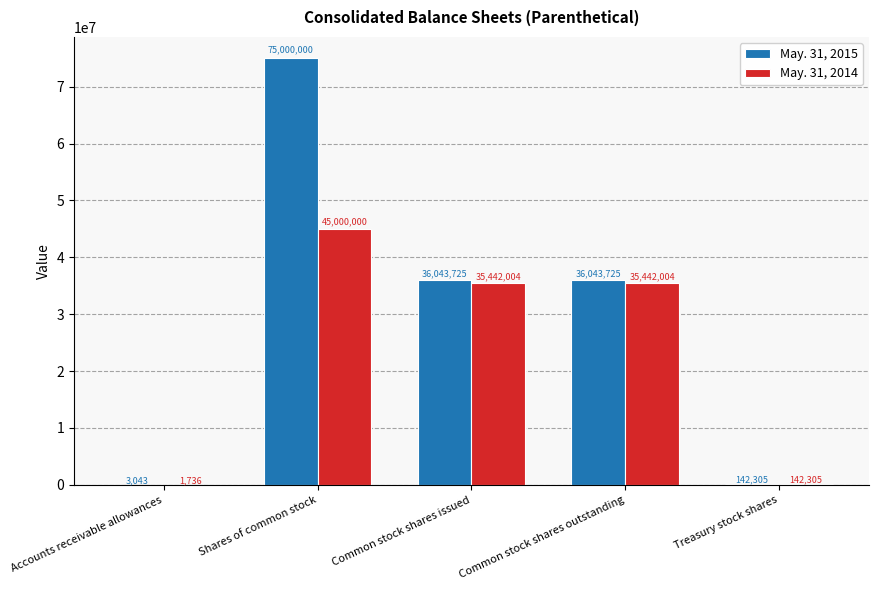

What are all the series names shown in the legend?

May. 31, 2015, May. 31, 2014